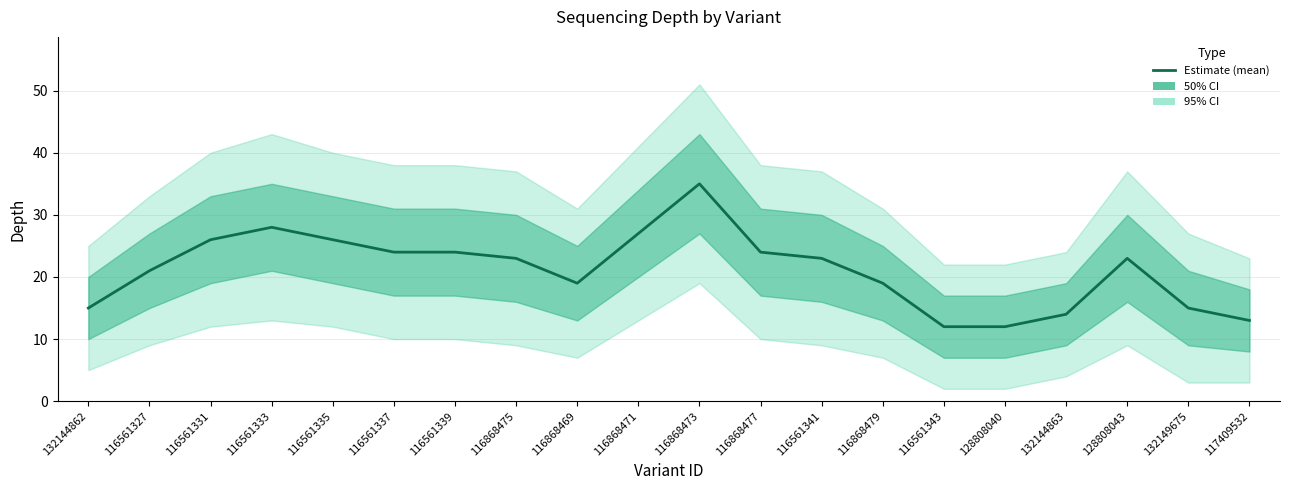

At which category does the data reach its first local valley?

116868469